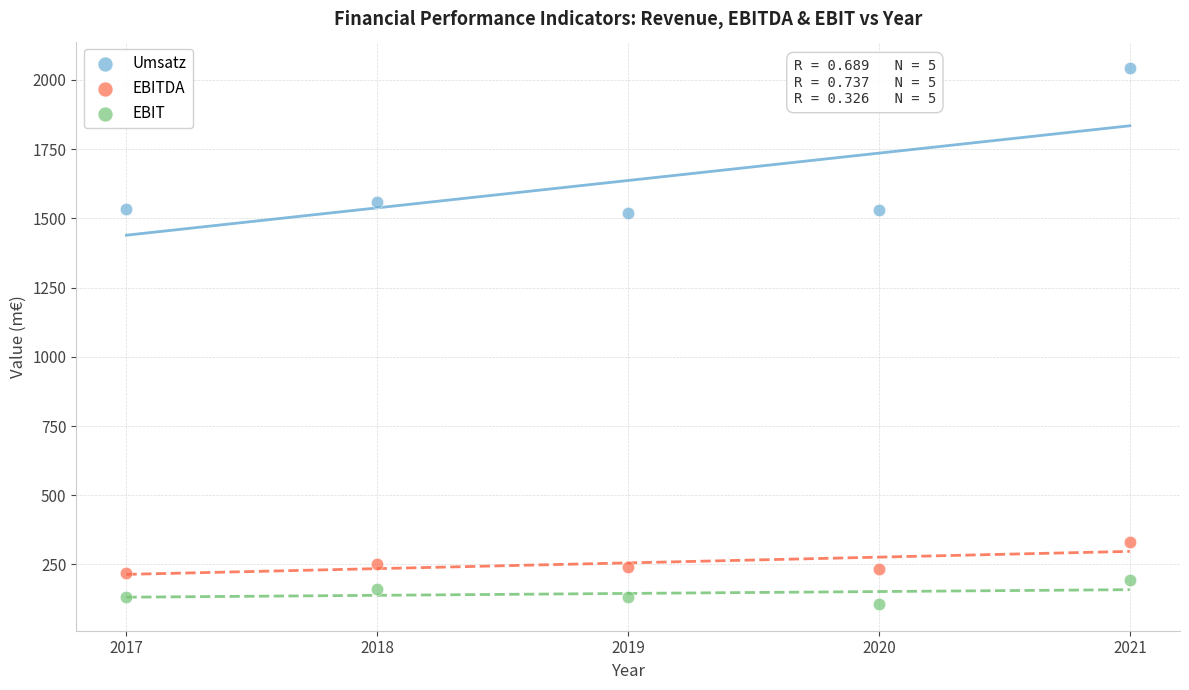

What is the X range (max minus min) for the scatter plot?

4.0